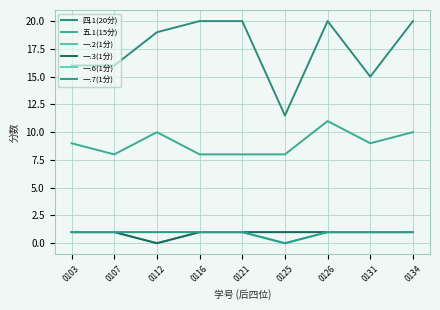

Does the chart have visible grid lines?

Yes